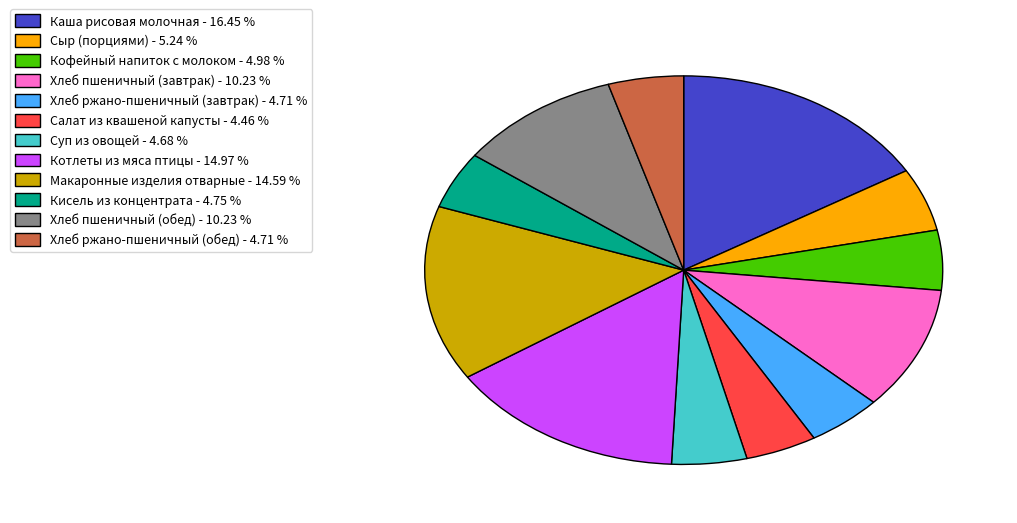

How many segments does this pie chart have?

12